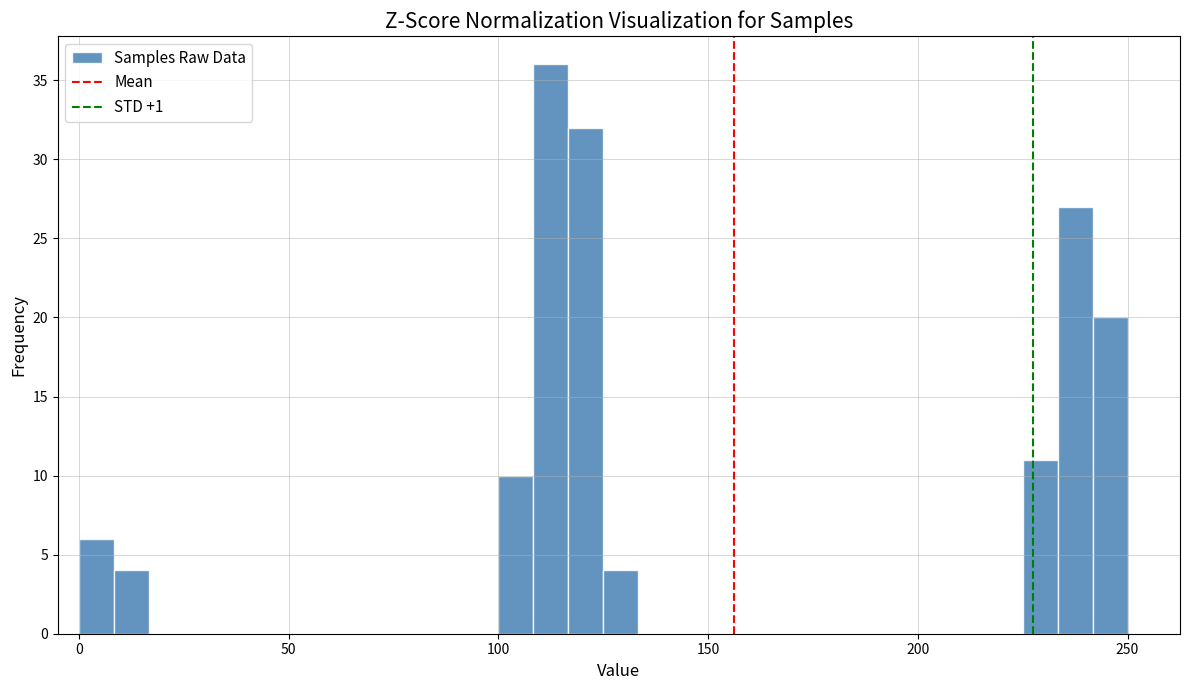

Around what value on the x-axis is the tallest bar? Give the approximate position of its centre, as read against the axis.

115